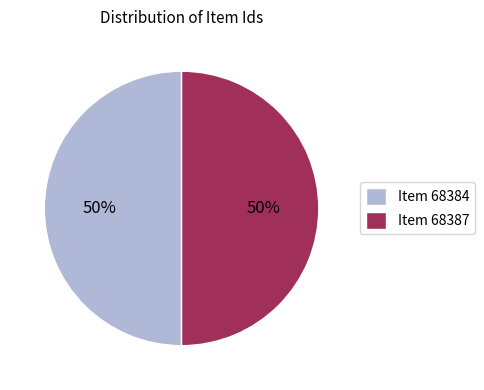

Approximately how many times larger is the value at Item 68384 compared to Item 68387?

1.0